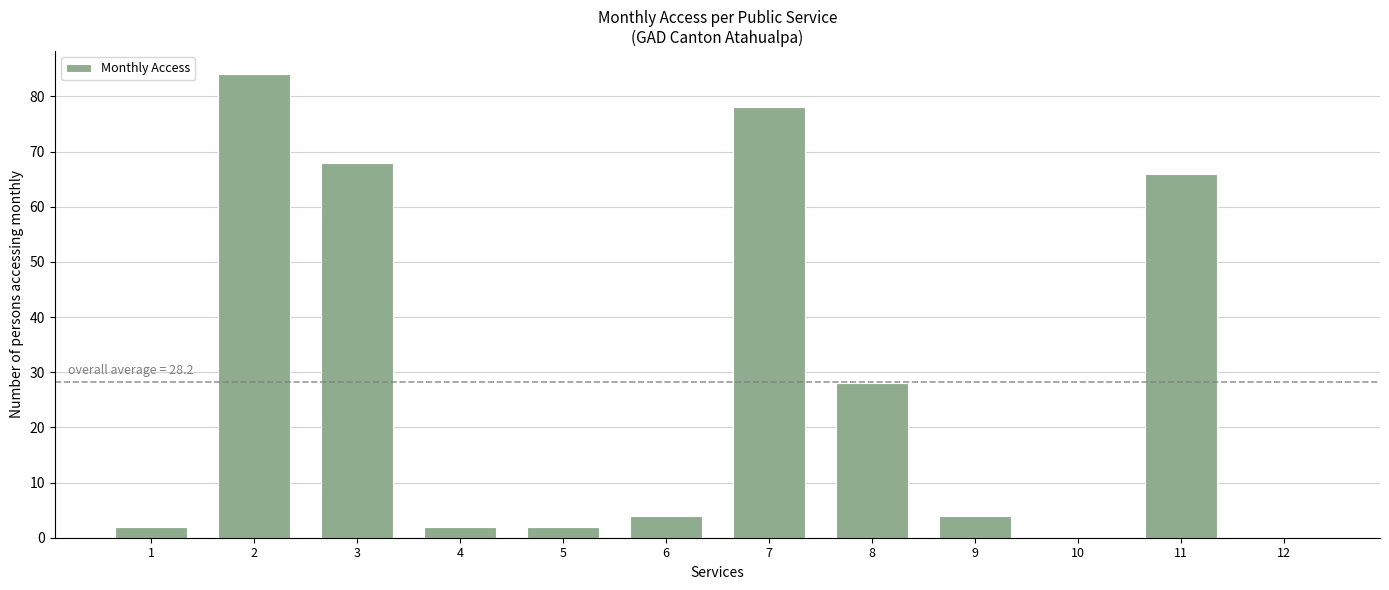

At which label is the value closest to 42?

8